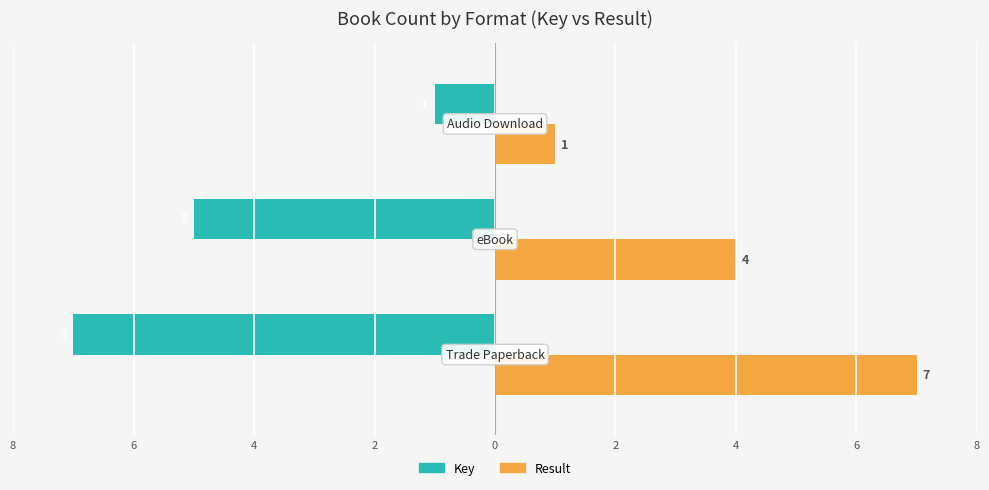

What are all the series names shown in the legend?

Key, Result